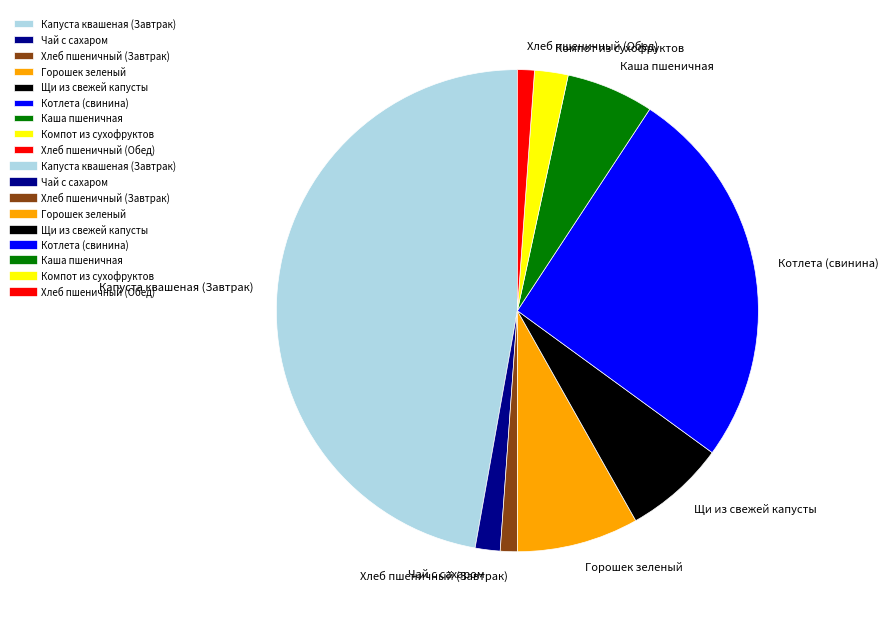

Combined, do Щи из свежей капусты and Чай с сахаром account for over 50%?

No